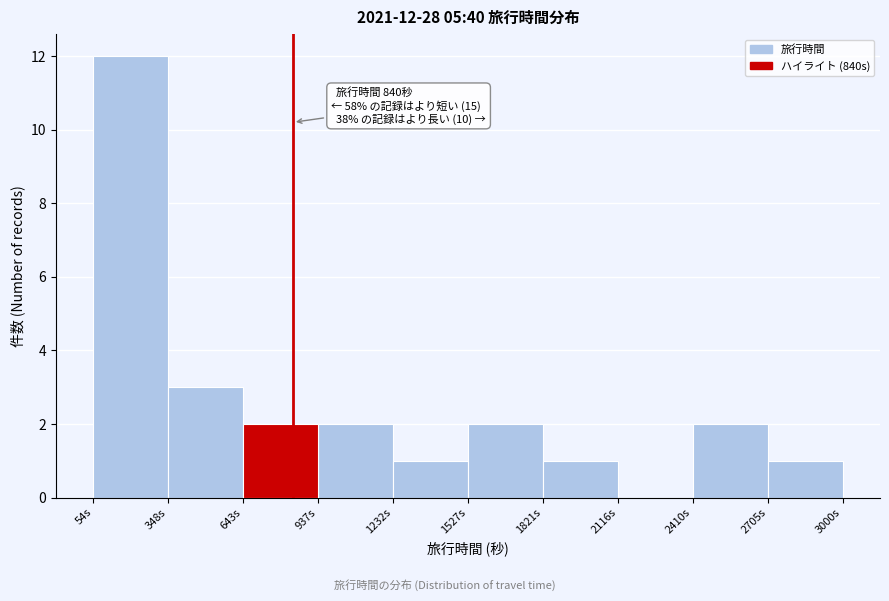

Which range on the x-axis has the tallest bar?

50 to 350